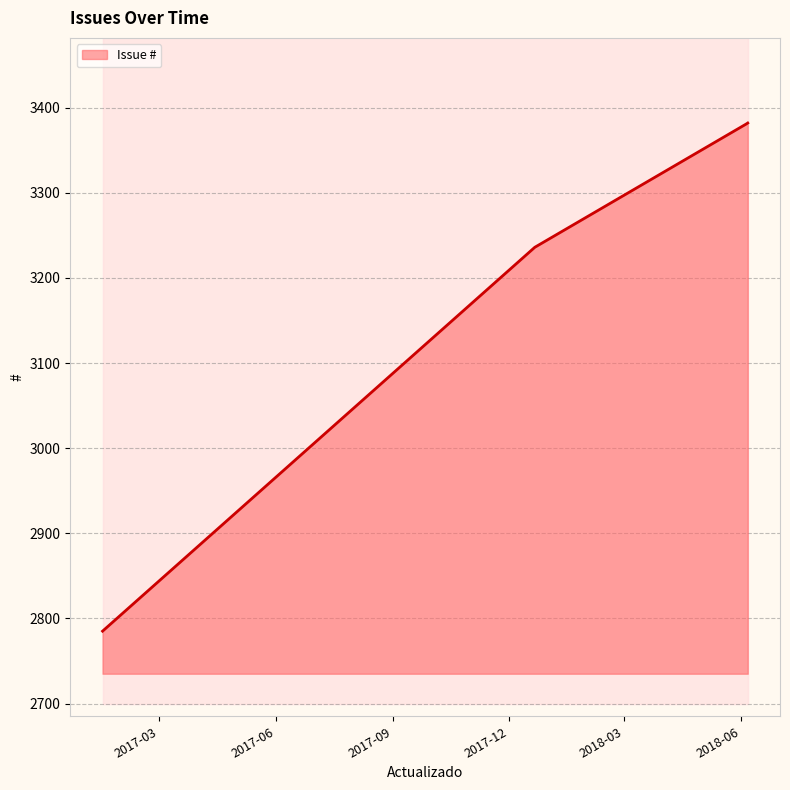

Between 2018-06-05 and 2017-12-21, which is larger?

2018-06-05